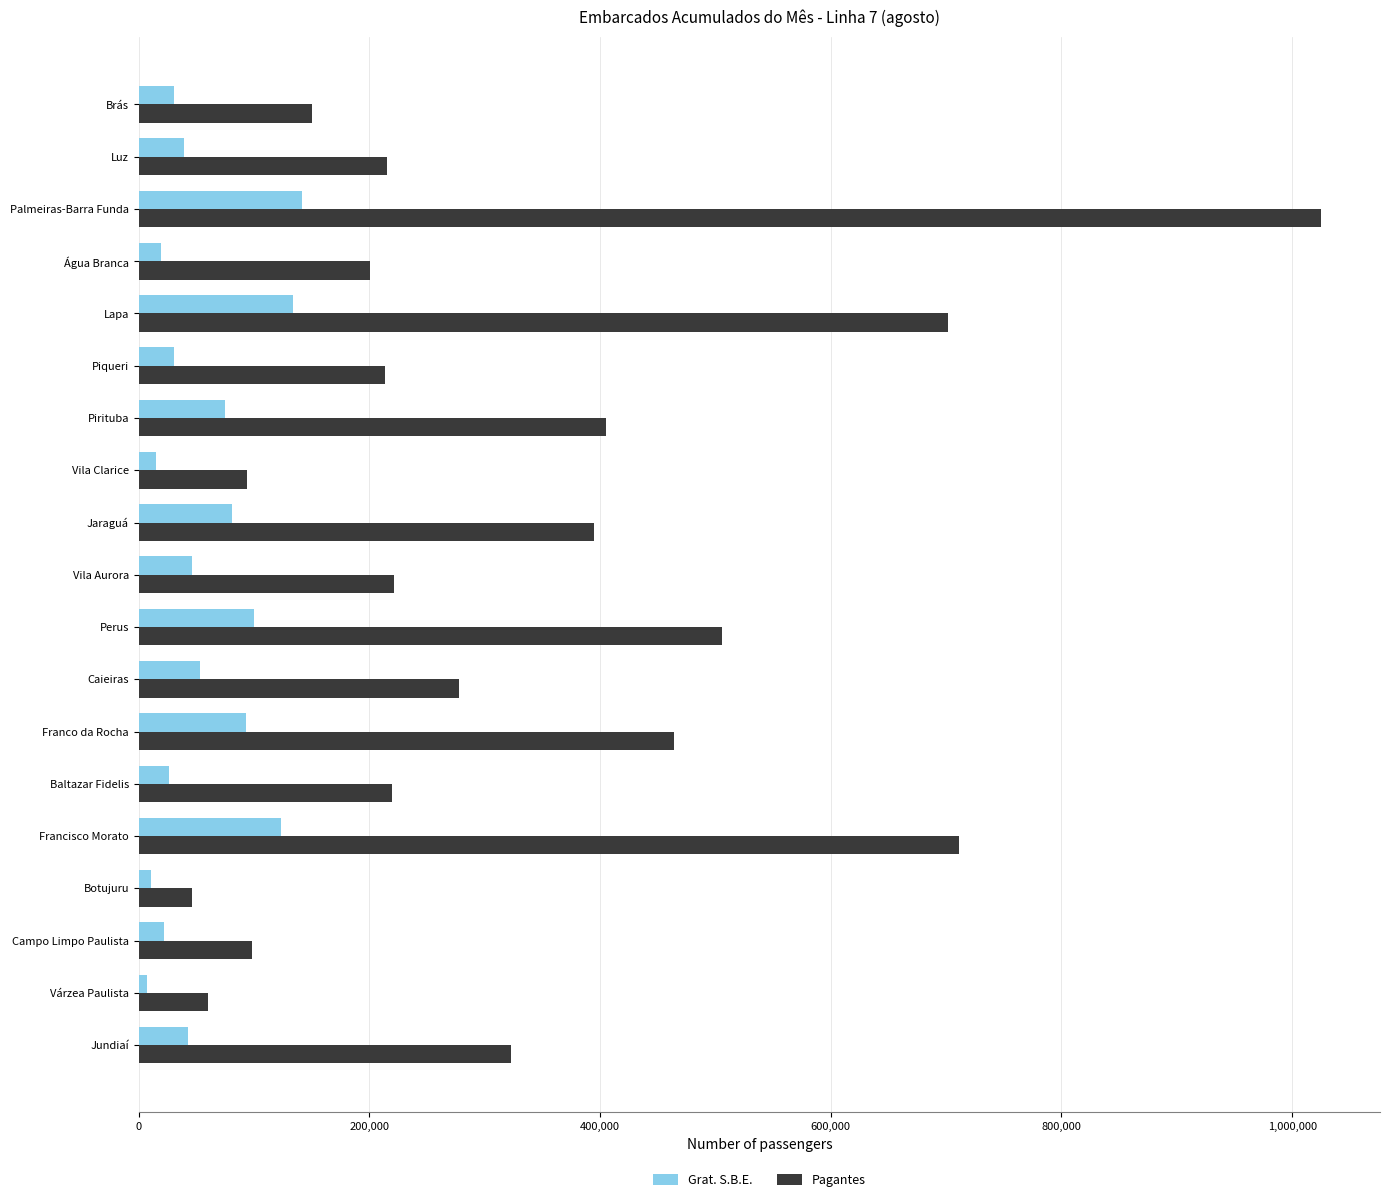

At which category is the sum across all series the highest?

Palmeiras-Barra Funda